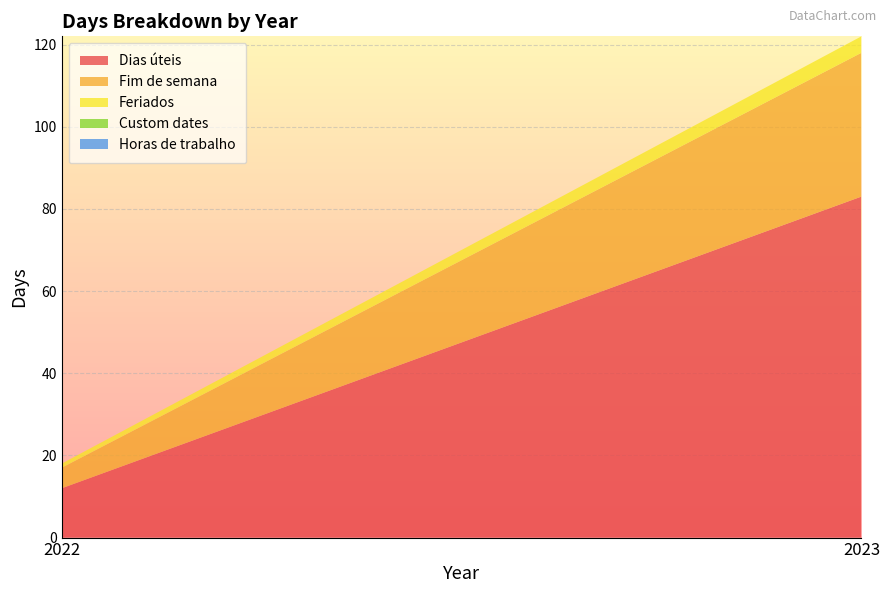

How many values in the Feriados series are below 4?

1